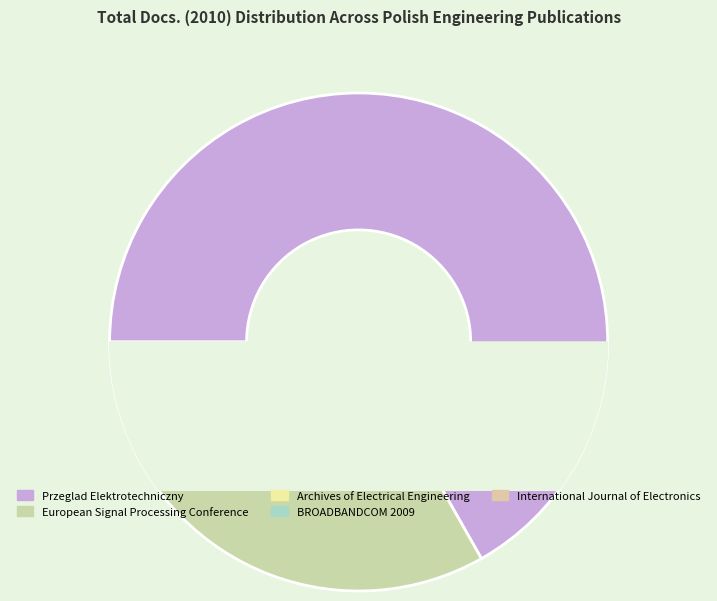

Does any single category account for the majority?

Yes